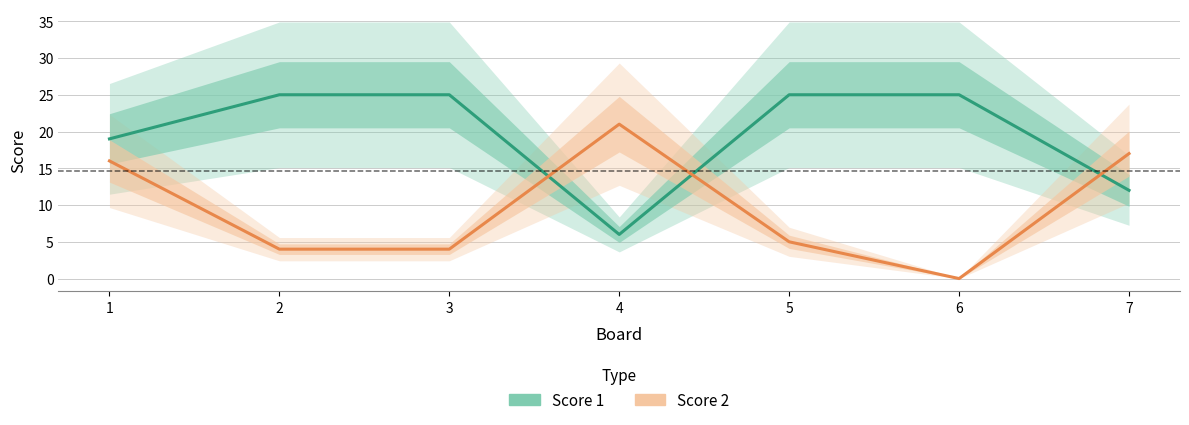

At which category does the chart reach its minimum across all series?

6